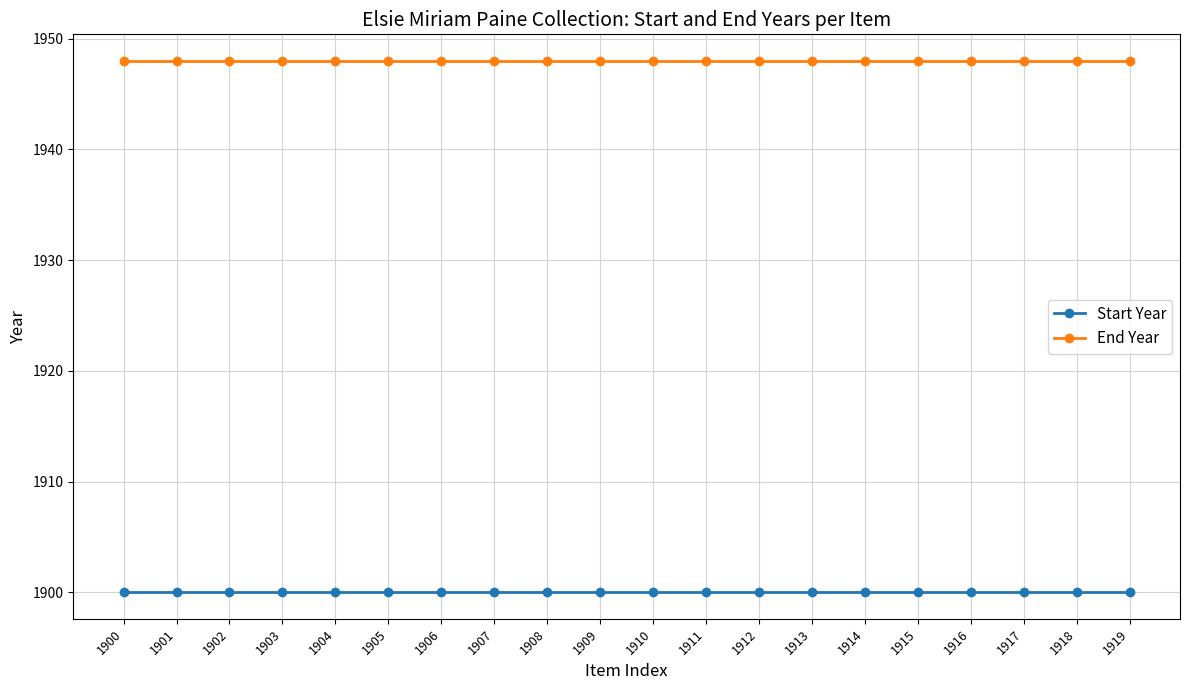

What is the spread (max minus min) of values at 1916?

48